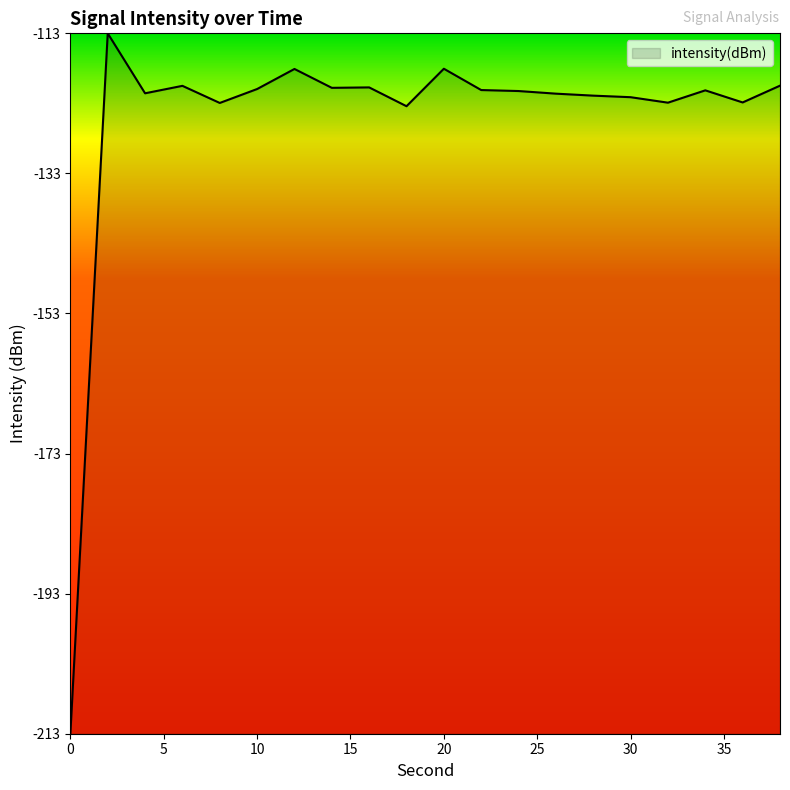

What is the difference between the maximum and minimum values?

100.5